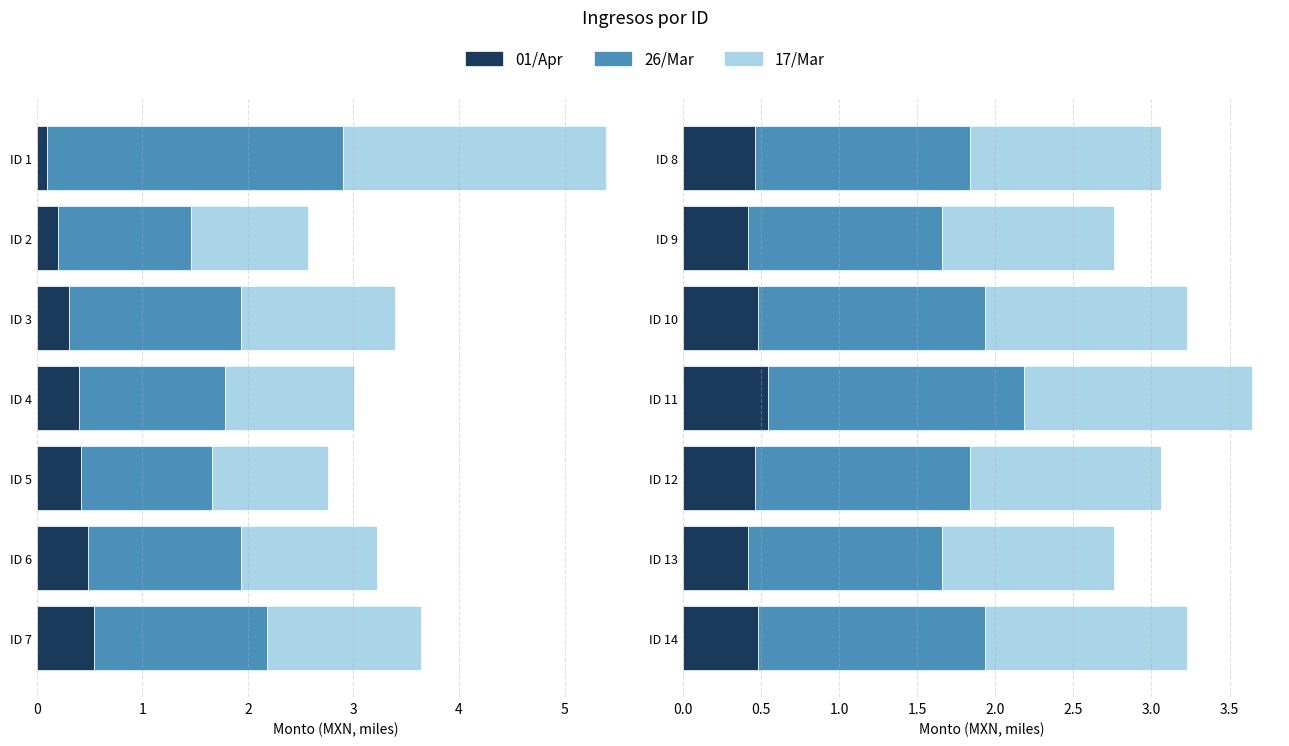

True or false: 17/Mar has a value of 0.4 at ID 14.

False